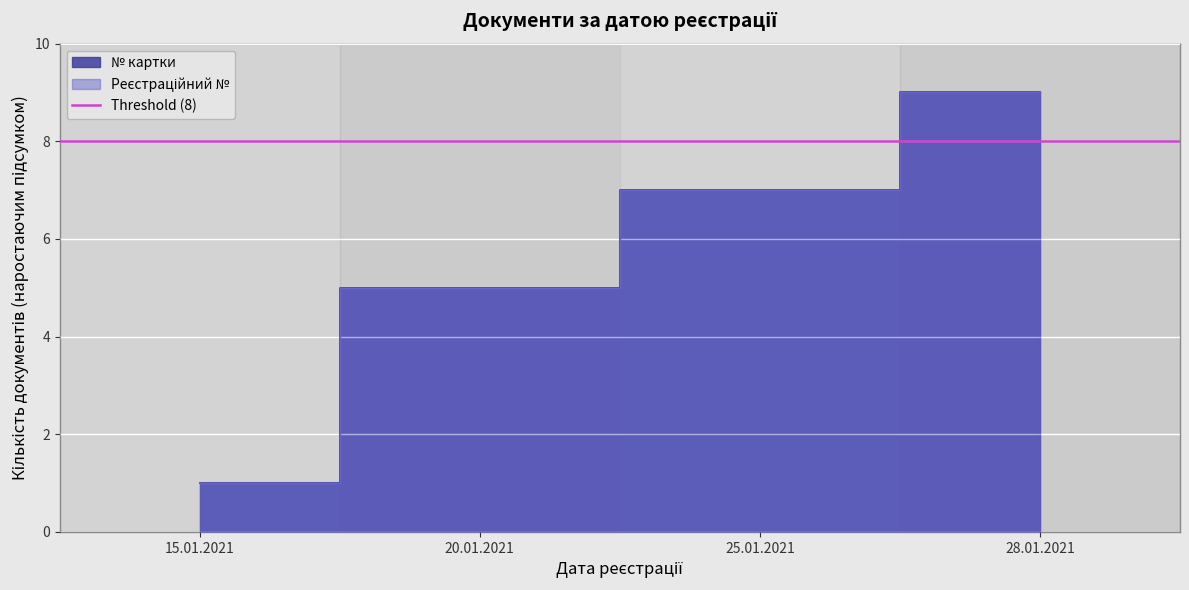

The № картки series shows 4 at 25.01.2021. True or false?

False